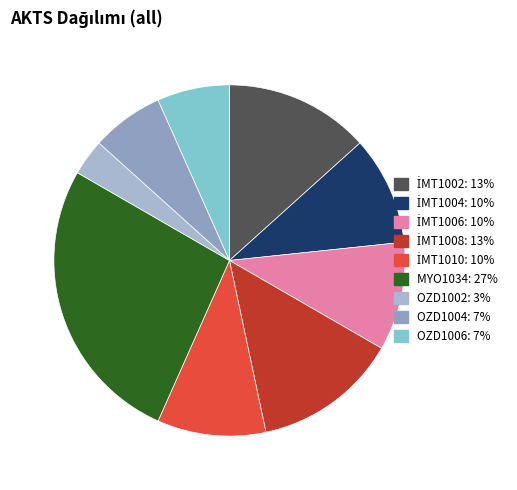

How many segments does this pie chart have?

9